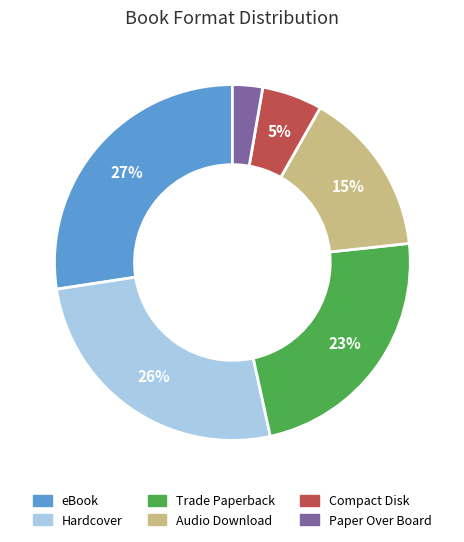

To the nearest percent, what is the average slice percentage?

17%